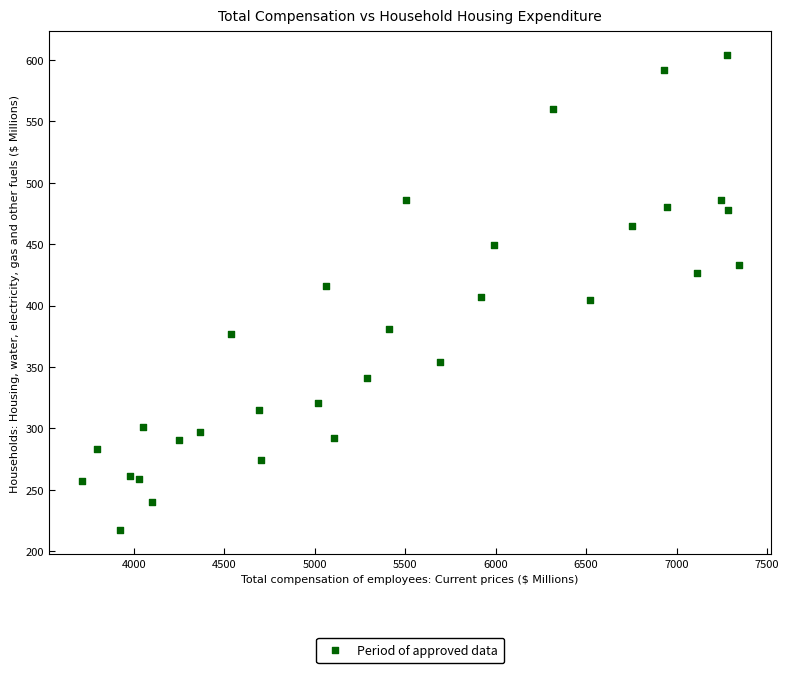

What is the range of X values (max minus min)?

3629